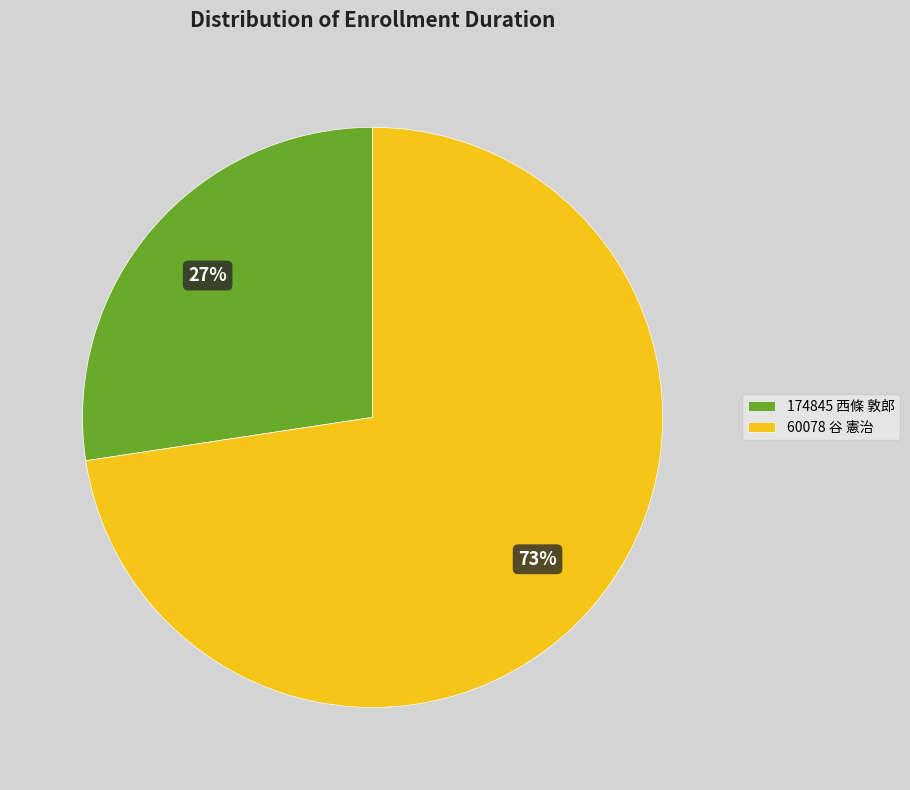

To the nearest percent, what portion does 60078 谷 憲治 represent?

73%